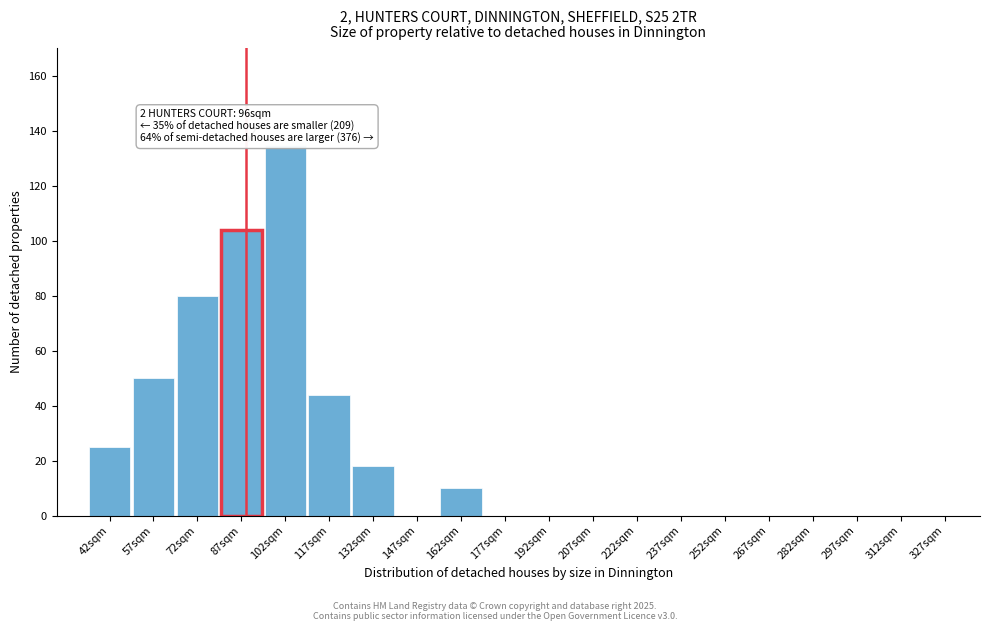

Reading left to right, what are all the values shown in this chart?

42sqm=25	57sqm=50	72sqm=80	87sqm=104	102sqm=135	117sqm=44	132sqm=18	147sqm=0	162sqm=10	177sqm=0	192sqm=0	207sqm=0	222sqm=0	237sqm=0	252sqm=0	267sqm=0	282sqm=0	297sqm=0	312sqm=0	327sqm=0